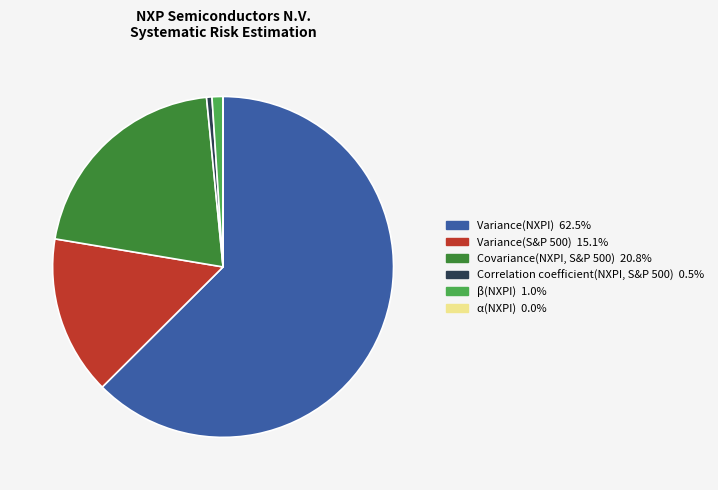

What is the largest slice in the pie chart?

Variance(NXPI)